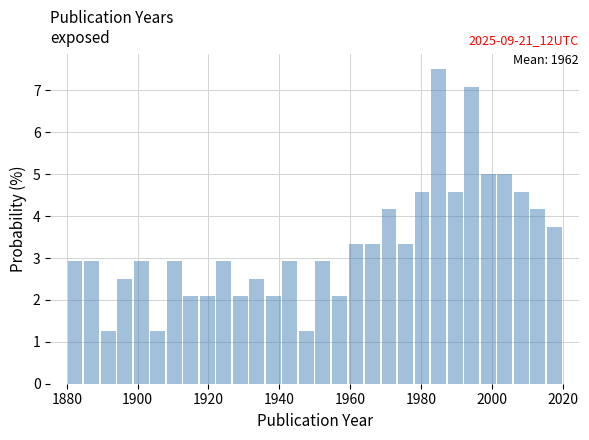

Read against the x-axis, roughly where is the centre of the tallest bar?

1986